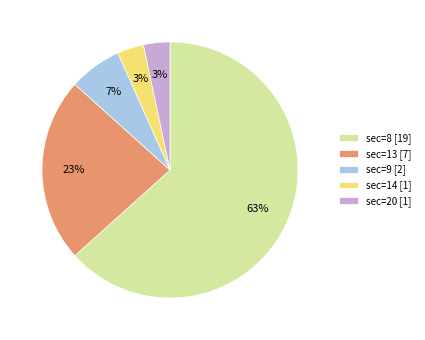

Do sec=14 [1] and sec=13 [7] together represent more than half of the pie?

No